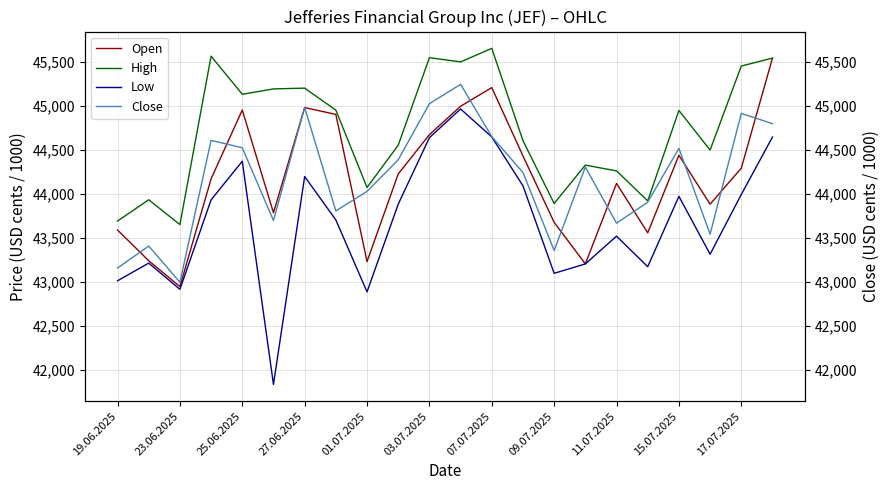

In Close, how many points are lower than both neighbors (excluding endpoints)?

6